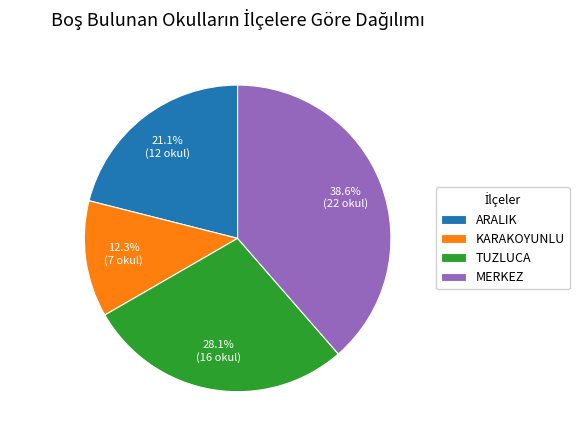

To the nearest percent, what portion does ARALIK represent?

21%